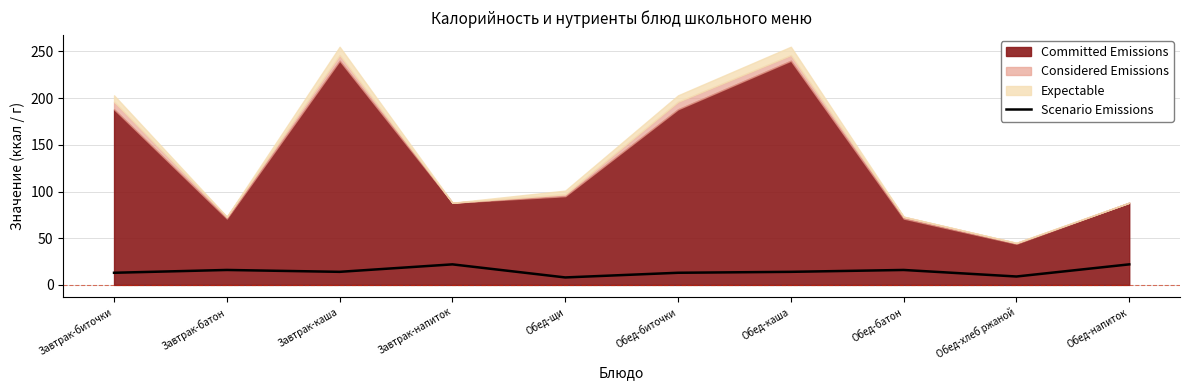

Is it true that Scenario Emissions equals 8 at Обед-щи?

True